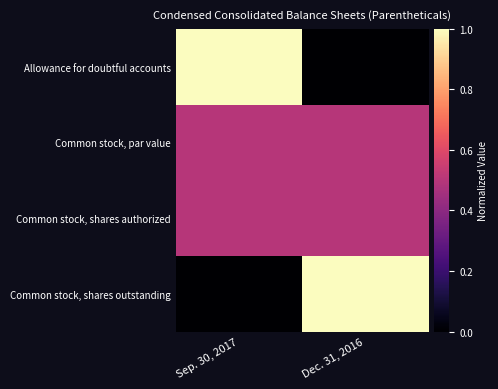

At which category does the chart reach its peak across all series?

Sep. 30, 2017